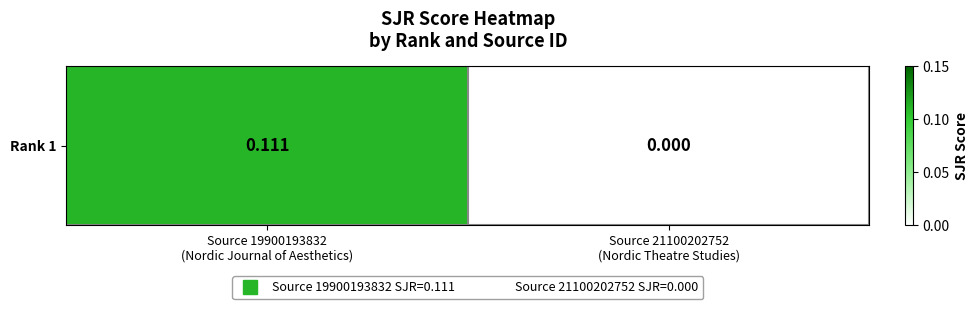

True or false: the data shows 0.1 at Source 19900193832
(Nordic Journal of Aesthetics).

False